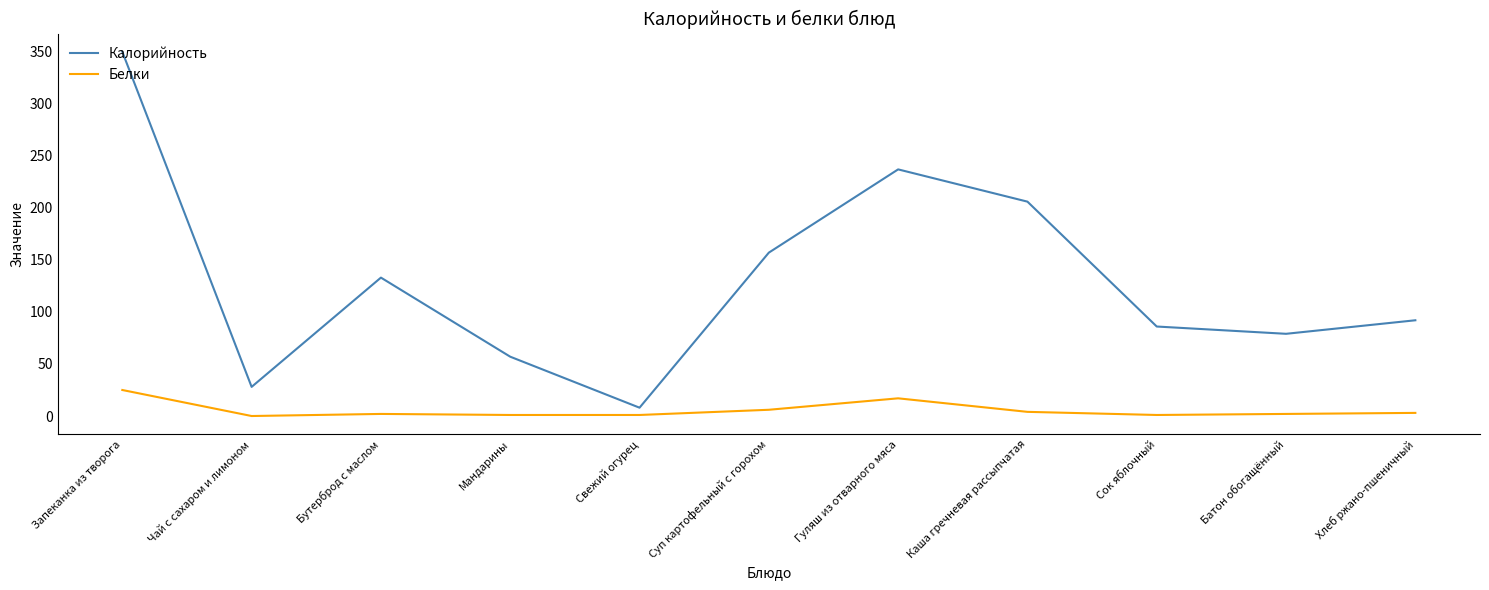

In Белки, how many points are higher than both neighbors (excluding endpoints)?

2